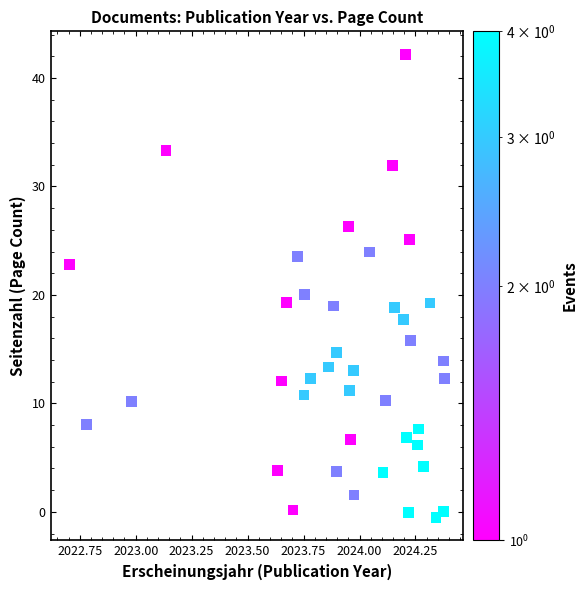

What is the range of X values (max minus min)?

1.7